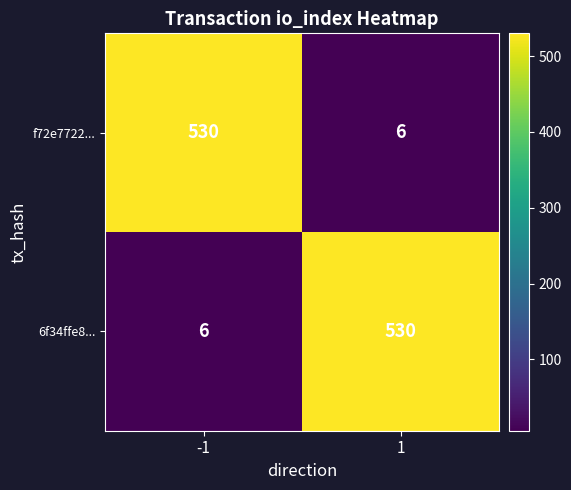

The f72e7722... series shows 530 at -1. True or false?

True